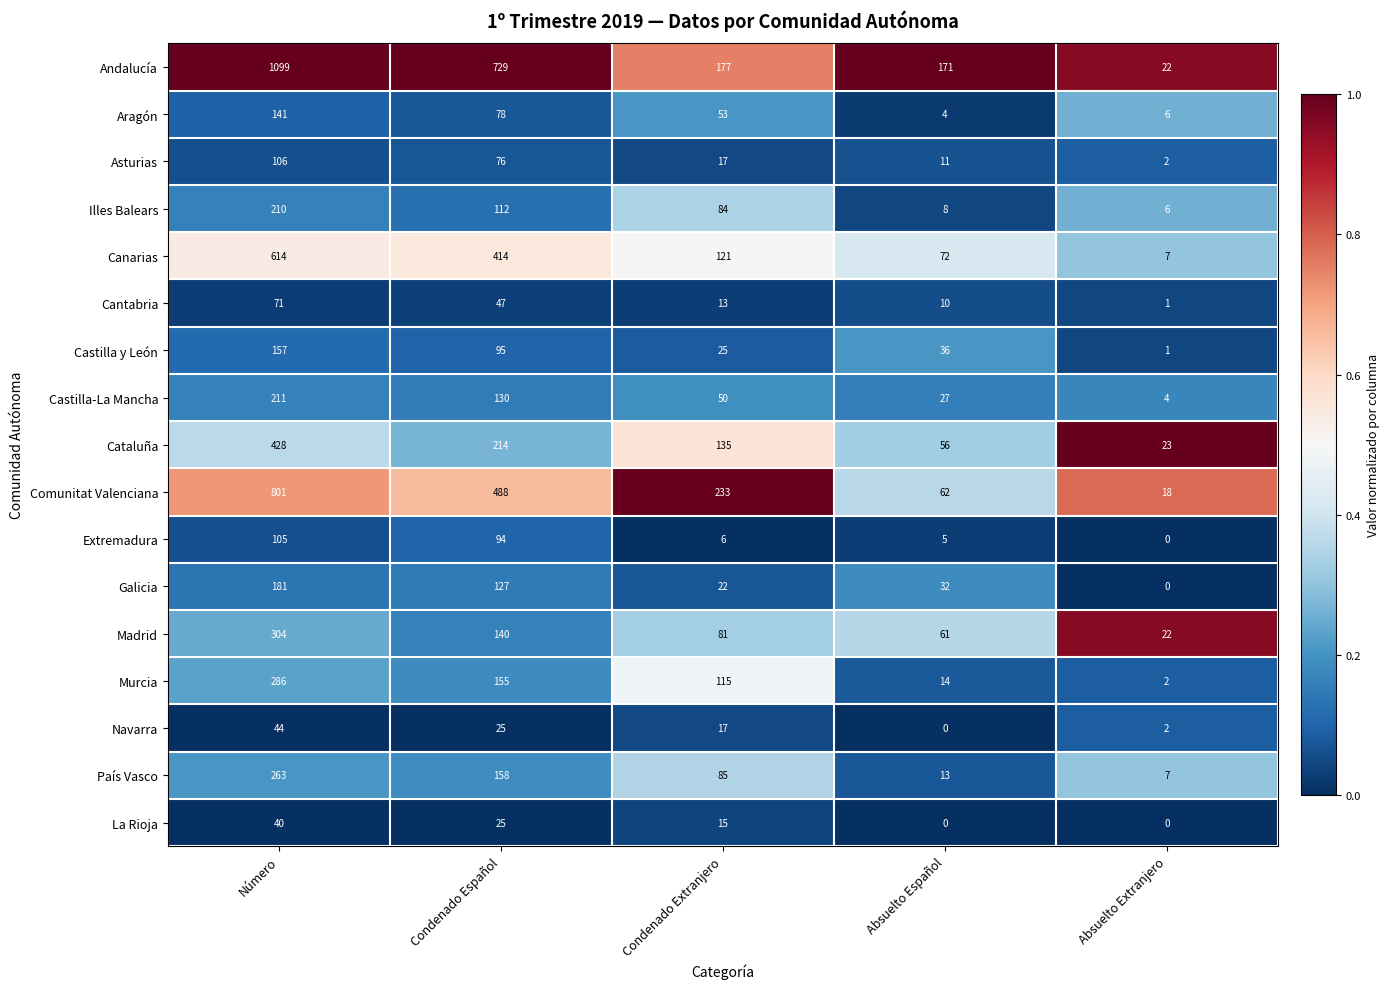

How many distinct data groups are displayed?

17